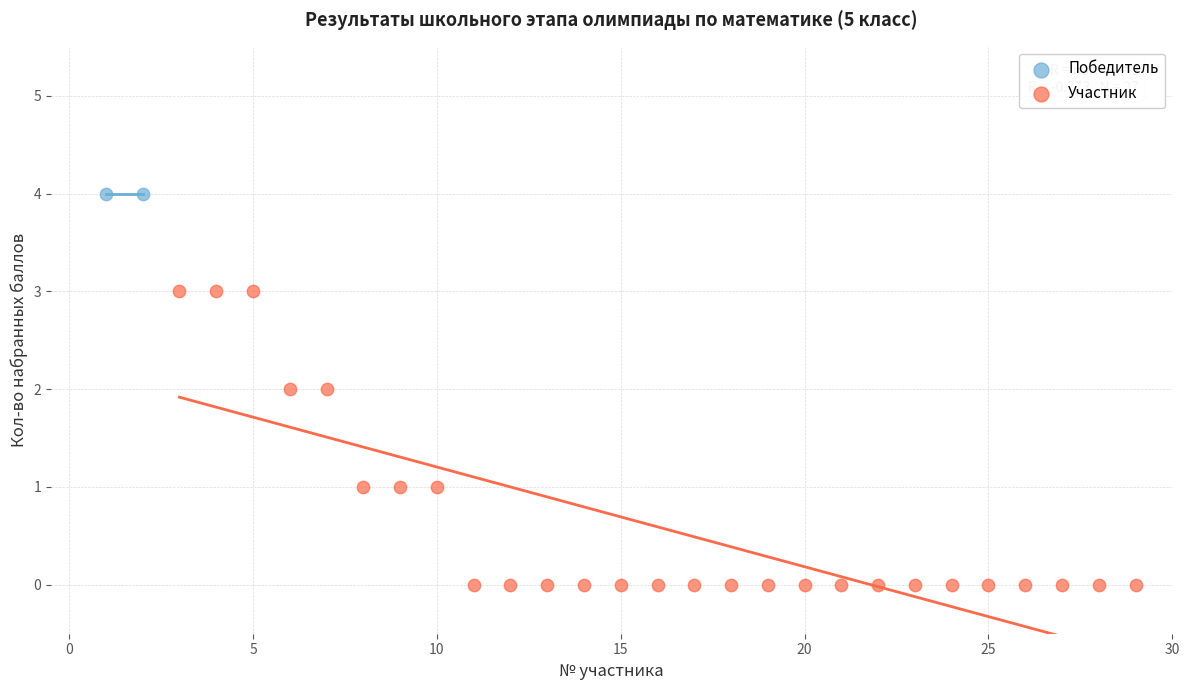

What are all the series names shown in the legend?

Победитель, Участник